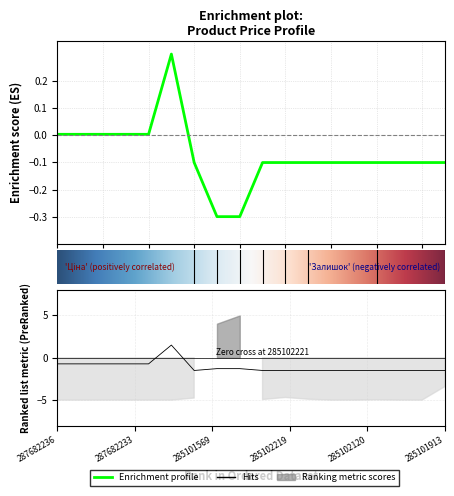

Reading left to right, what are all the values shown in this chart?

Ціна: 0.0	0.0	0.0	0.0	0.0	0.3	-0.1	-0.3	-0.3	-0.1	-0.1	-0.1	-0.1	-0.1	-0.1	-0.1	-0.1	-0.1
Доп. ціна: -0.7	-0.7	-0.7	-0.7	-0.7	1.5	-1.5	-1.3	-1.3	-1.5	-1.5	-1.5	-1.5	-1.5	-1.5	-1.5	-1.5	-1.5